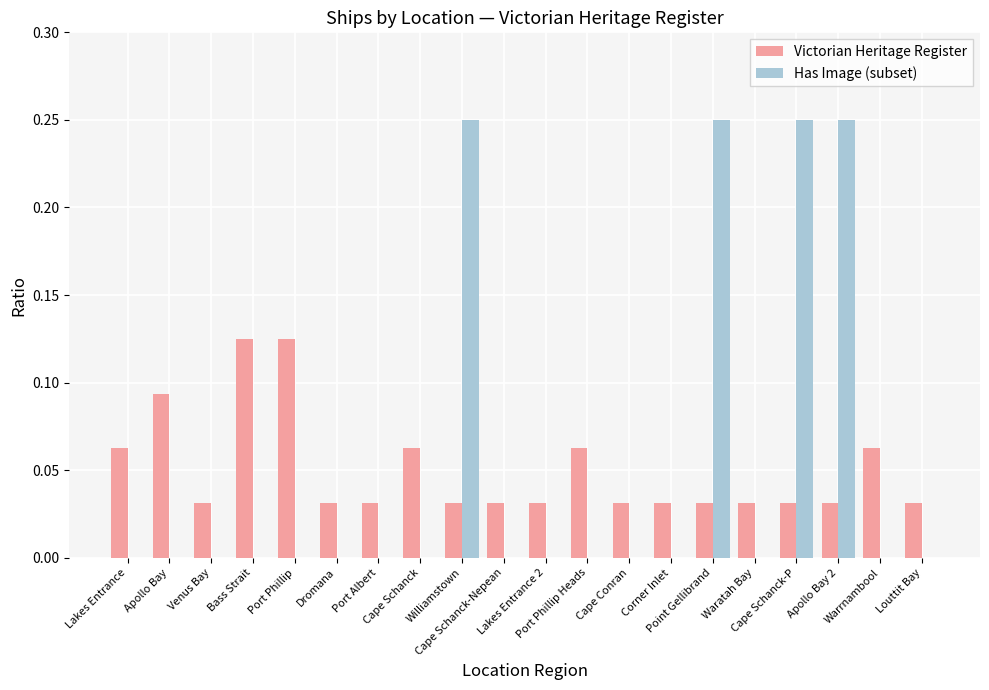

What is the sum of all Has Image (subset) values?

1.0